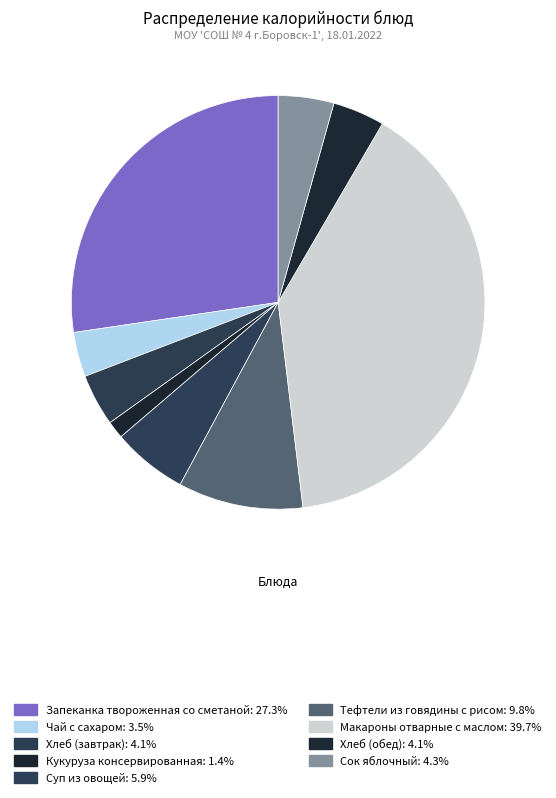

Which slice is the largest?

Макароны отварные с маслом